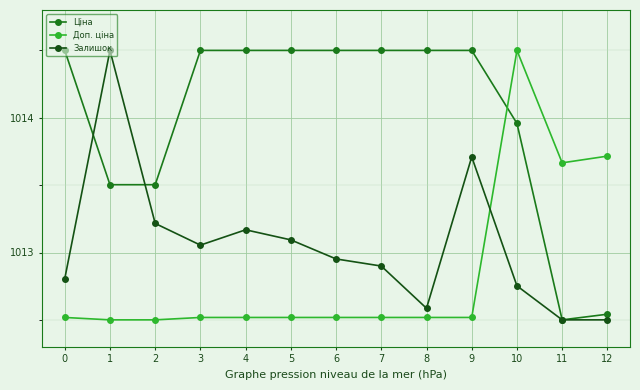

List the series in order of their overall mean, lowest first.

Доп. ціна, Залишок, Ціна